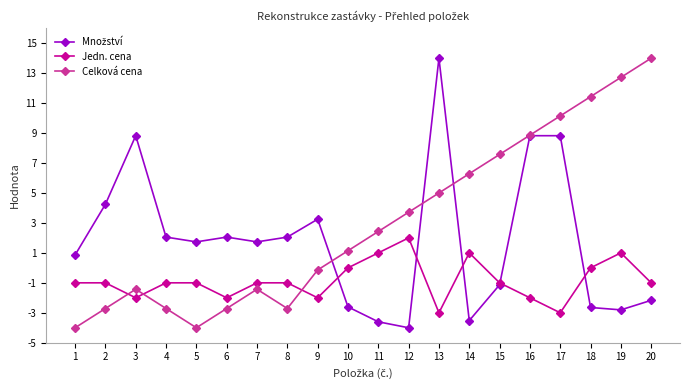

How many intersections are there between Jedn. cena and Celková cena?

3